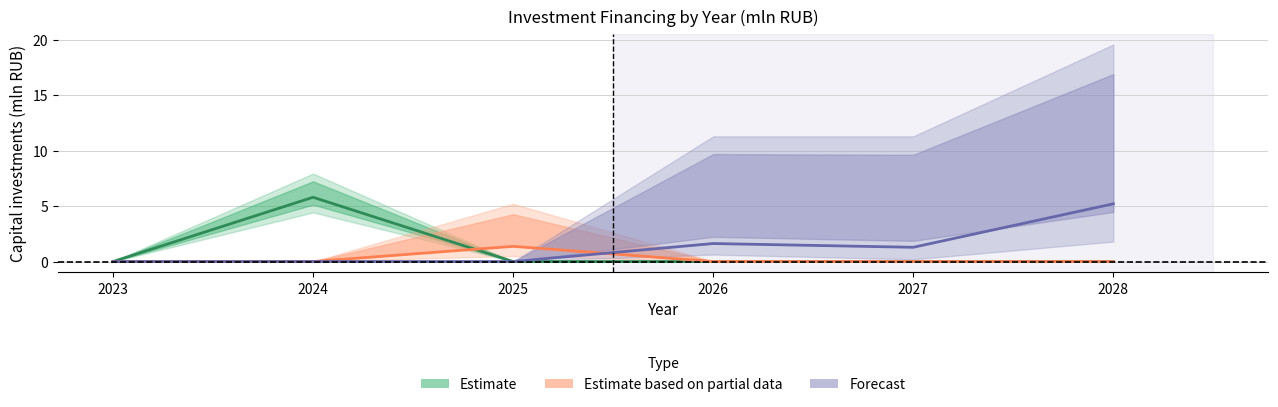

List the series in order of their overall mean, lowest first.

Estimate based on partial data, Estimate, Forecast